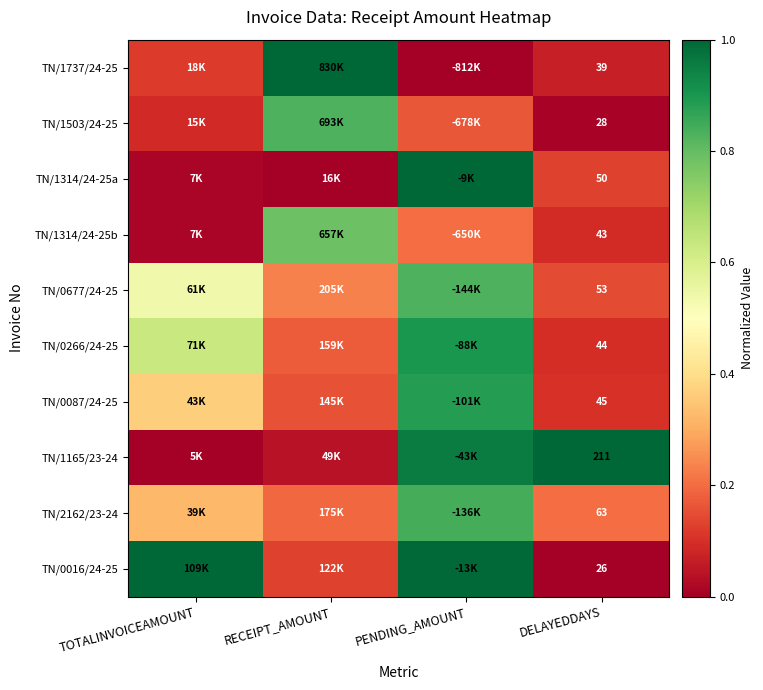

Is it true that TN/1503/24-25 equals 0.0 at DELAYEDDAYS?

True